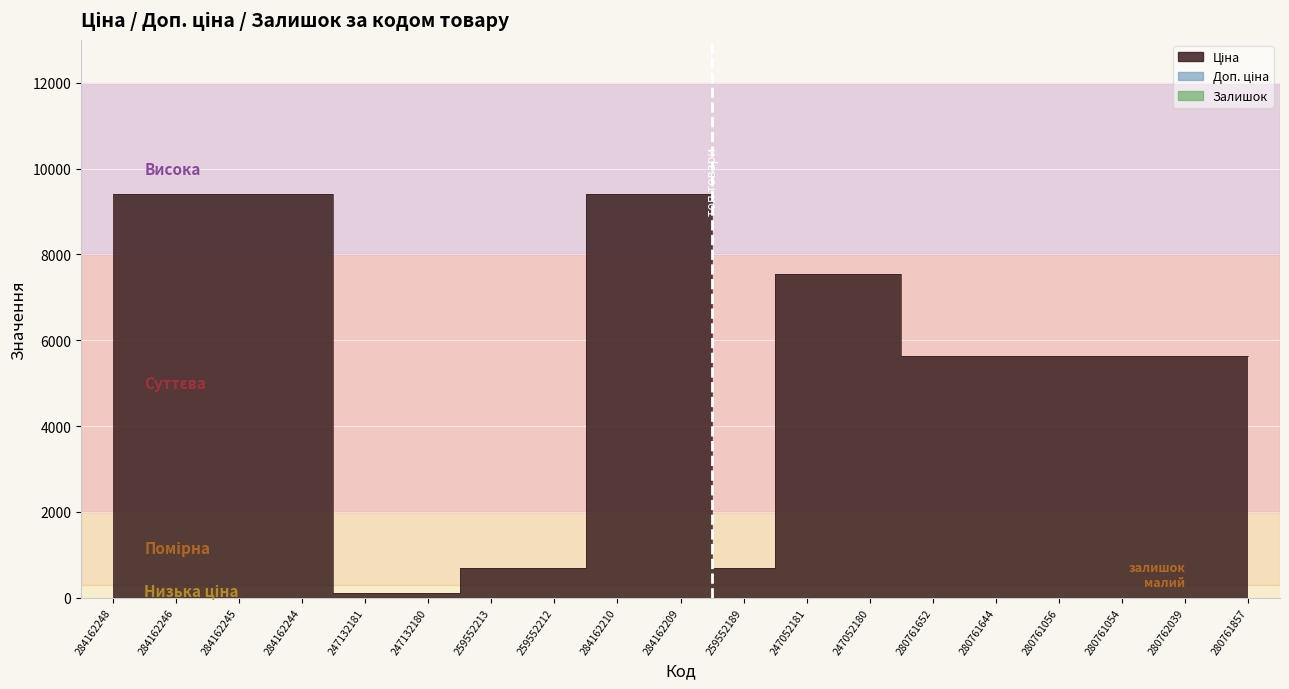

What is the sum of all Залишок values?

2528.0